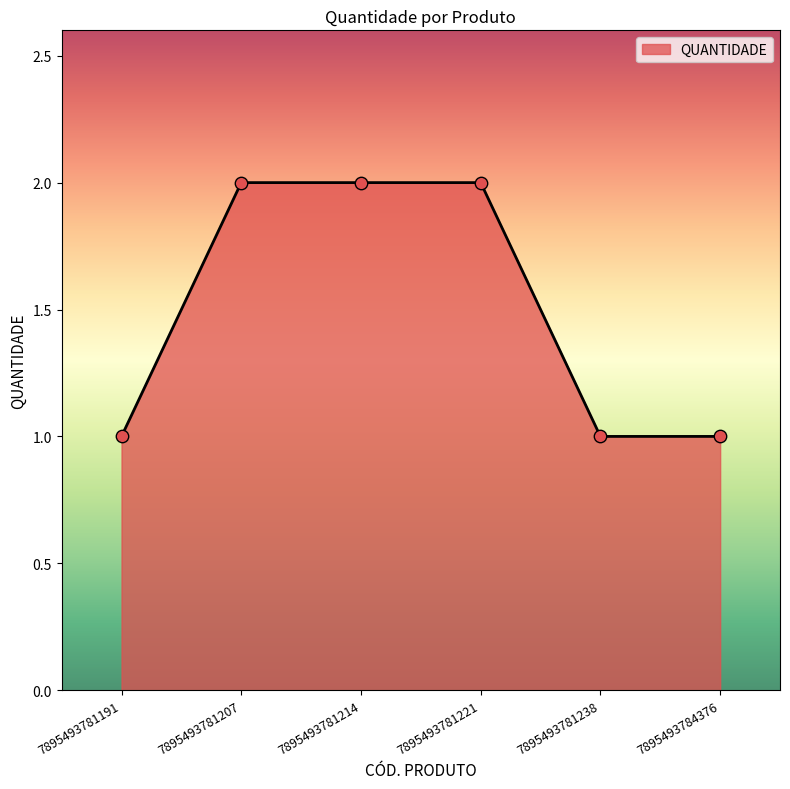

What is the ratio of the value at 7895493784376 to the value at 7895493781238?

1.0